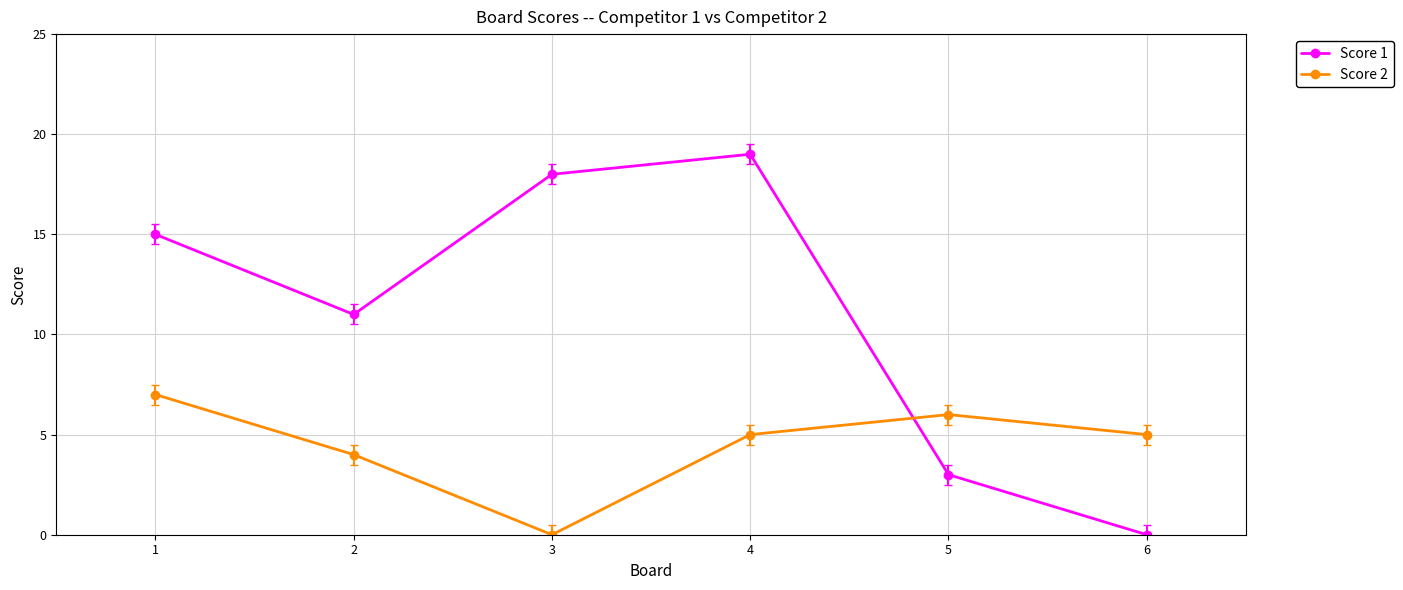

At how many categories does at least one series exceed 17?

2